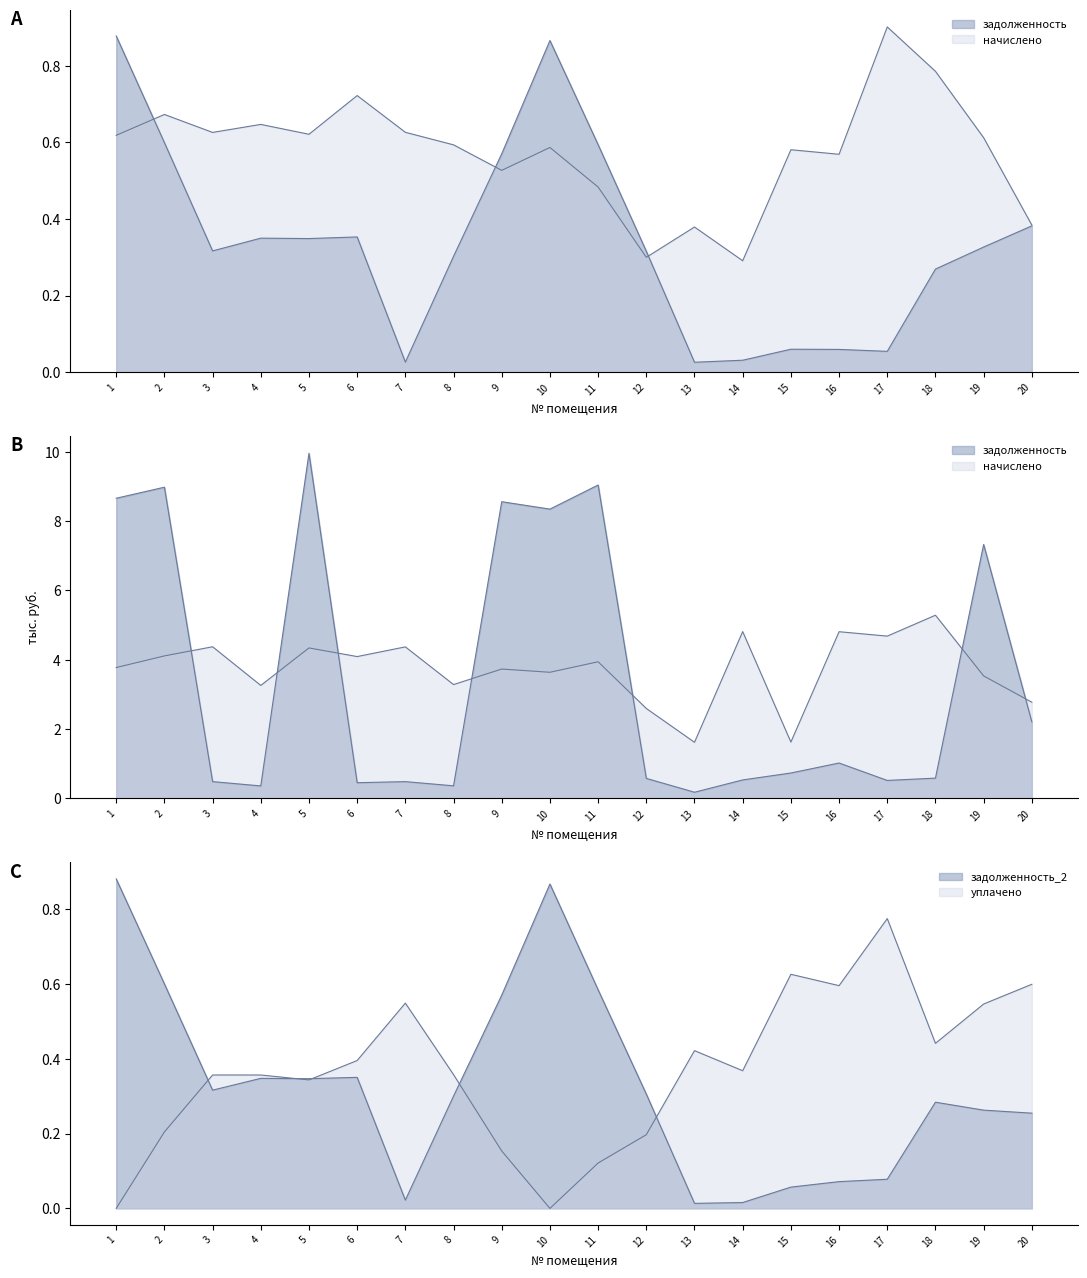

What is the difference between the maximum and second lowest values in the начислено series?

3.7